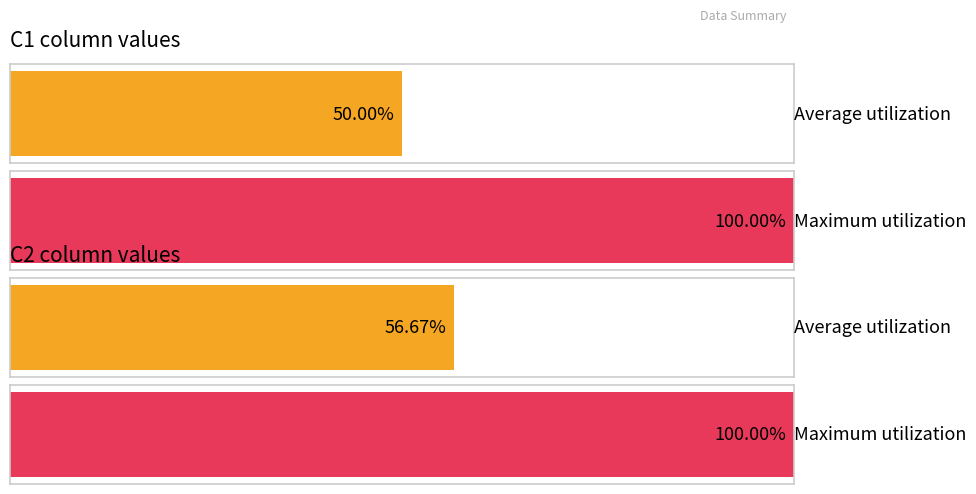

Between 2 and 5, which series saw the biggest shift?

C2